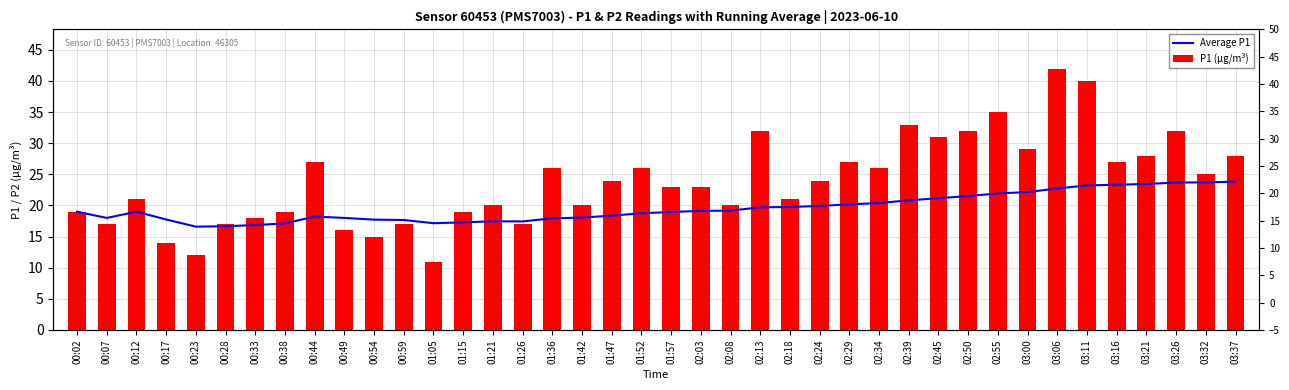

Between 02:29 and 02:39, which series saw the biggest shift?

P1 (µg/m³)